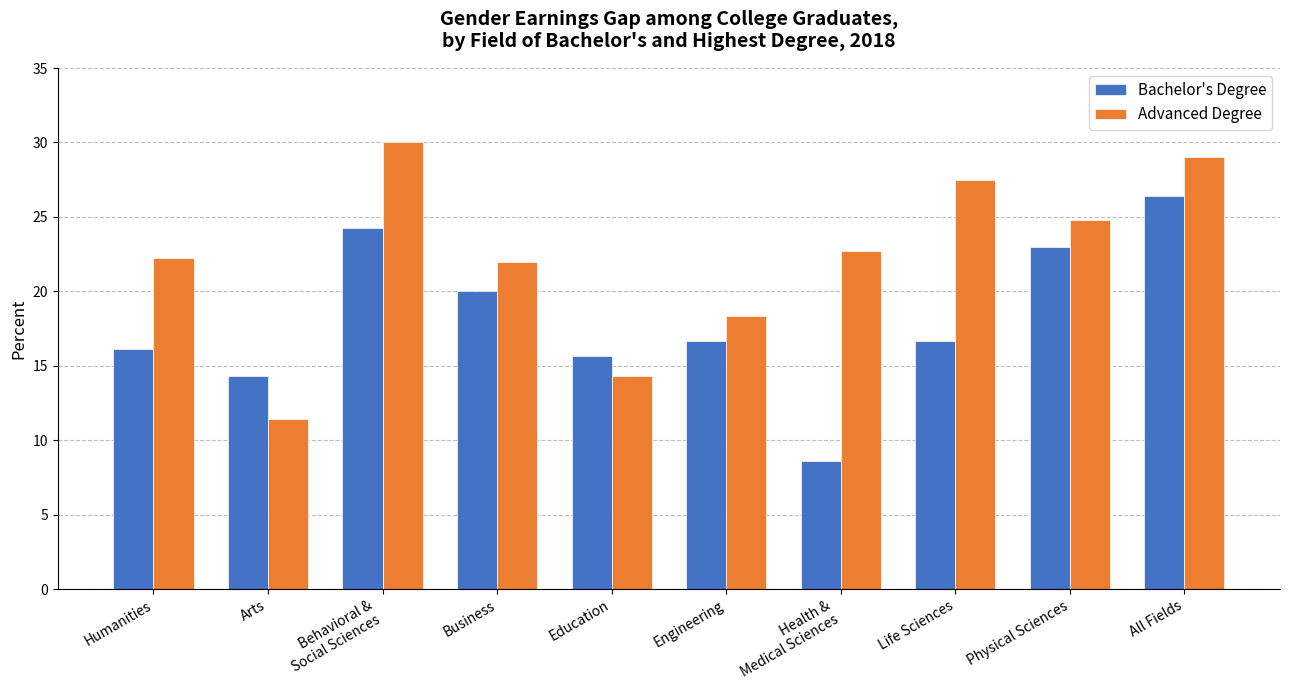

What is the sum of all Bachelor's Degree values?

181.5